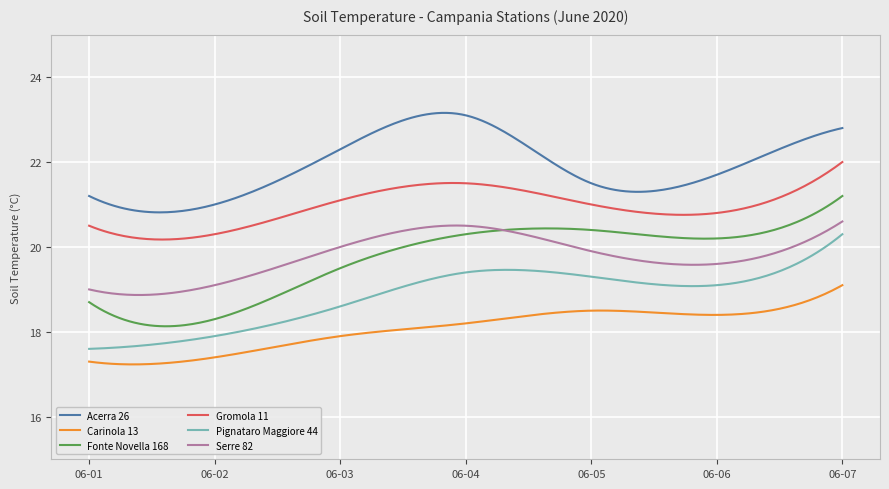

What is the minimum value shown in the chart?

17.2